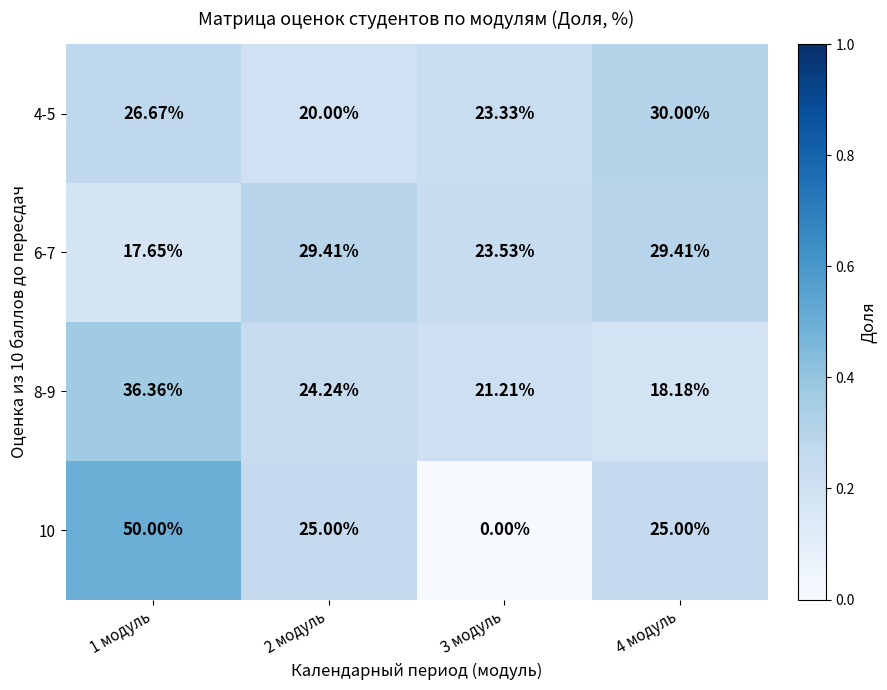

Is the value of 8-9 at 1 модуль greater than the value of 4-5 at 3 модуль?

Yes